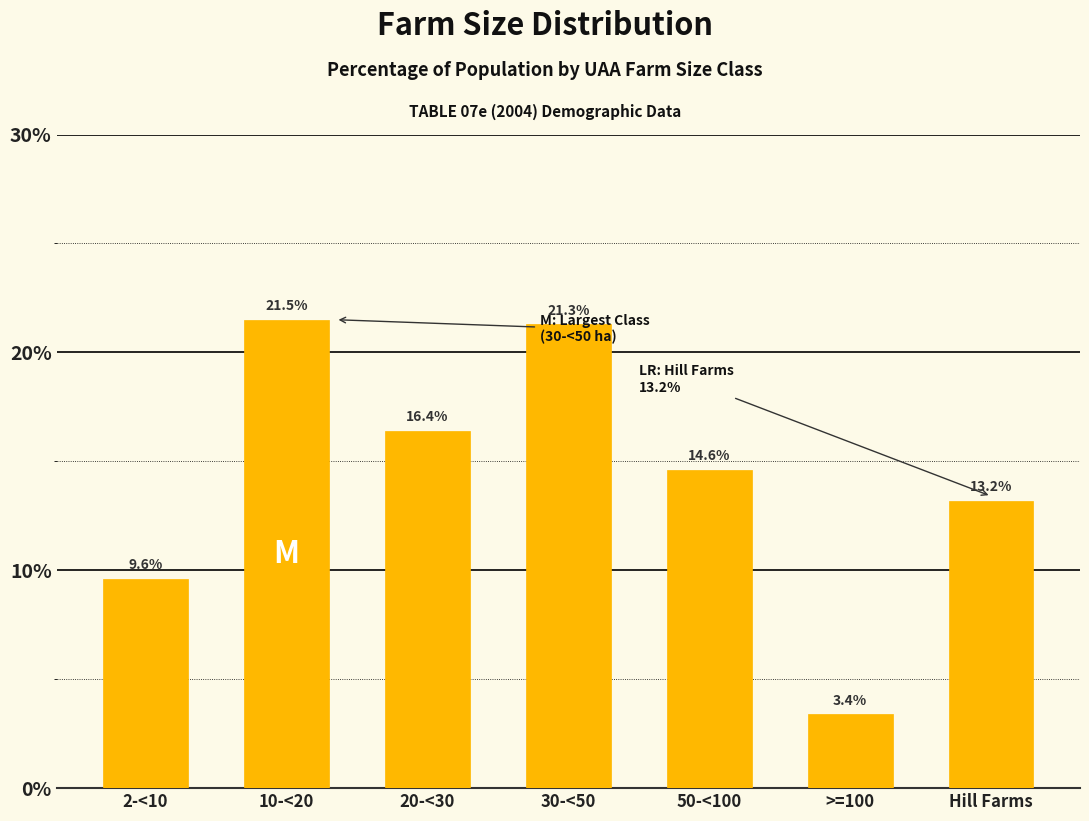

Reading right to left, extract all data points from this chart.

13.2	3.4	14.6	21.3	16.4	21.5	9.6